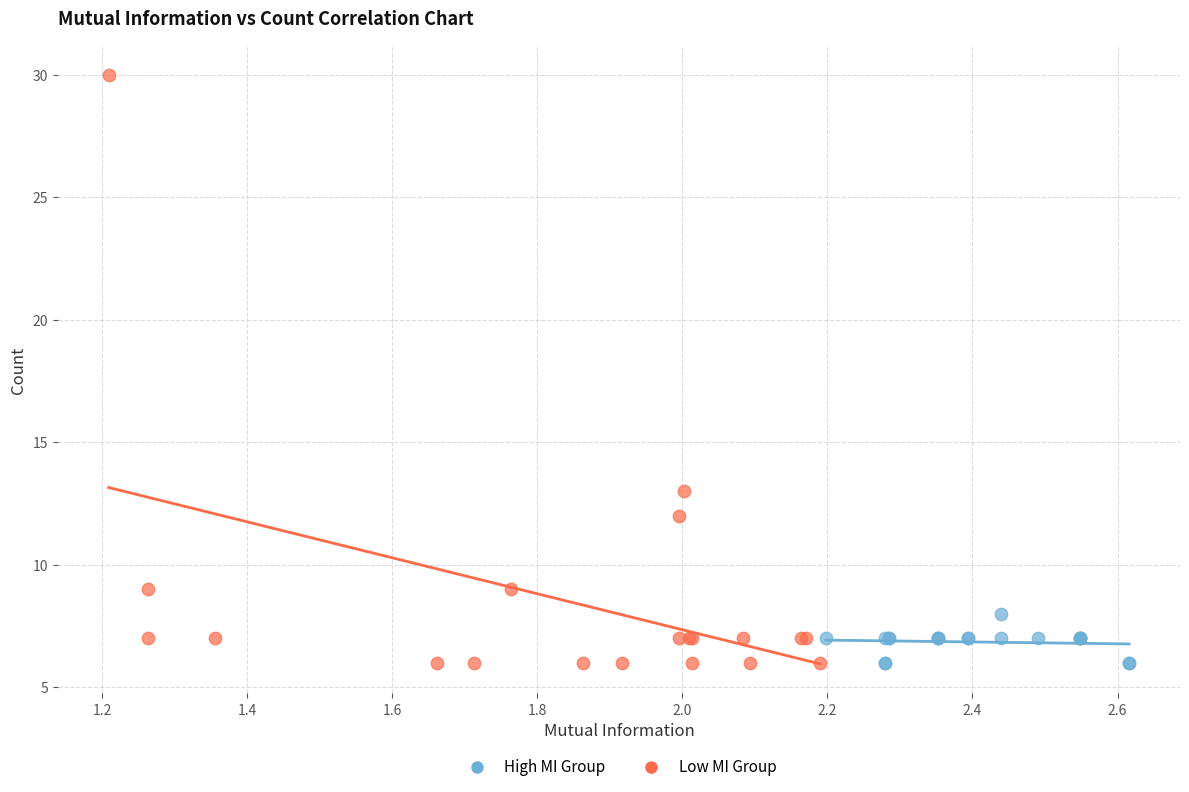

Which series reaches the maximum Y coordinate?

Low MI Group